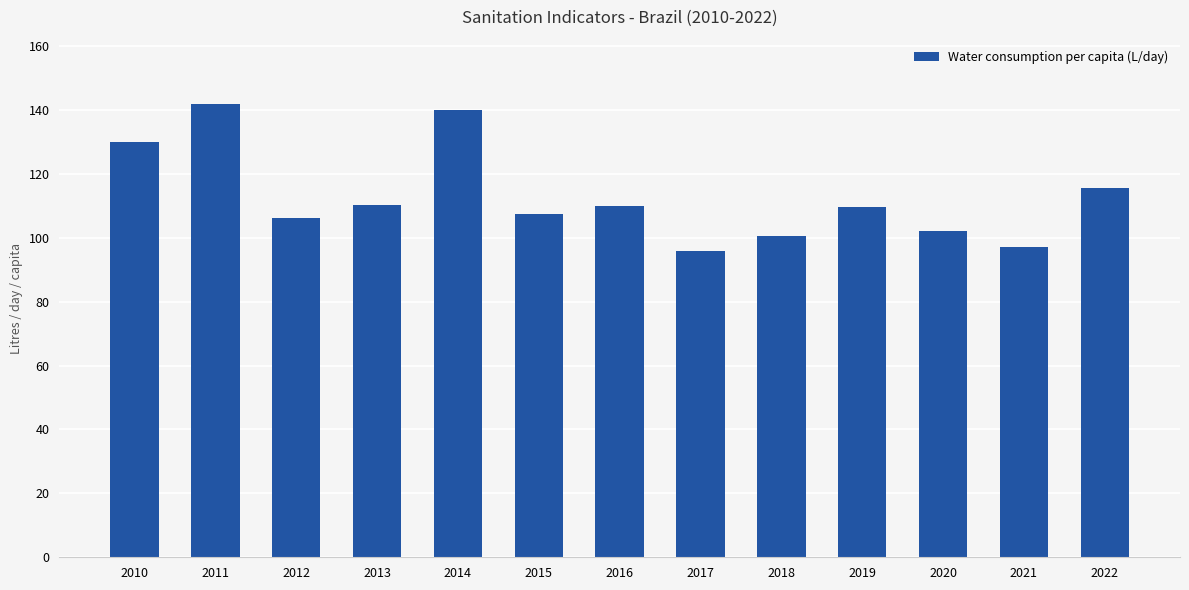

How many values exceed 109?

7